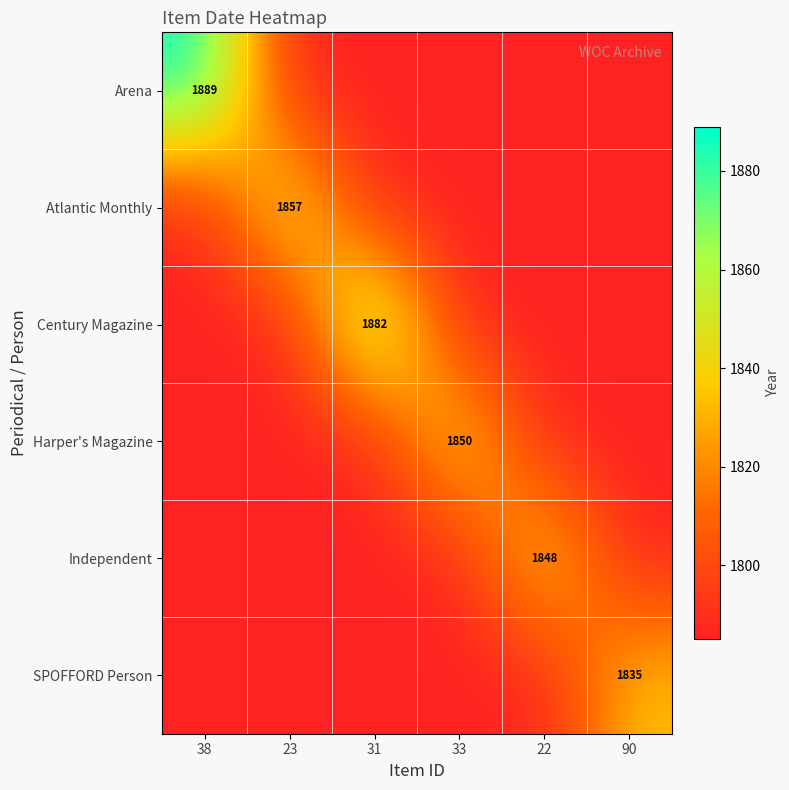

The Harper's Magazine series shows 1850 at 33. True or false?

True